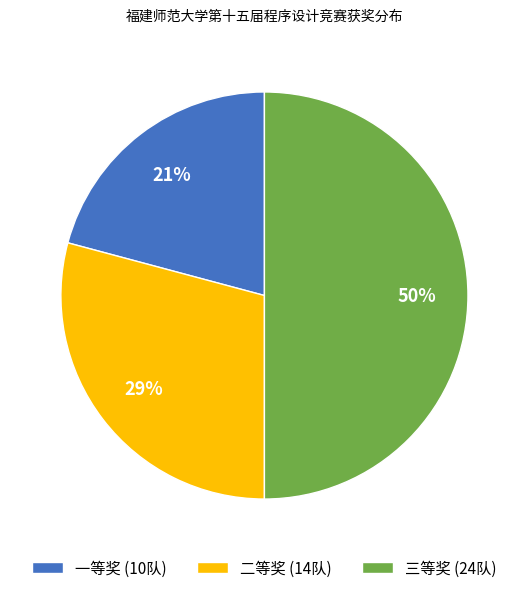

Does 一等奖 (10队) account for over 50% of the chart?

No